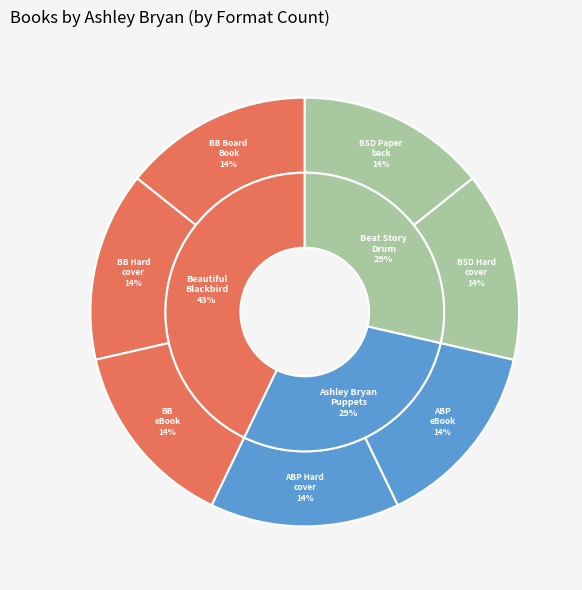

Does Beautiful Blackbird (Board Book) account for over 50% of the chart?

No